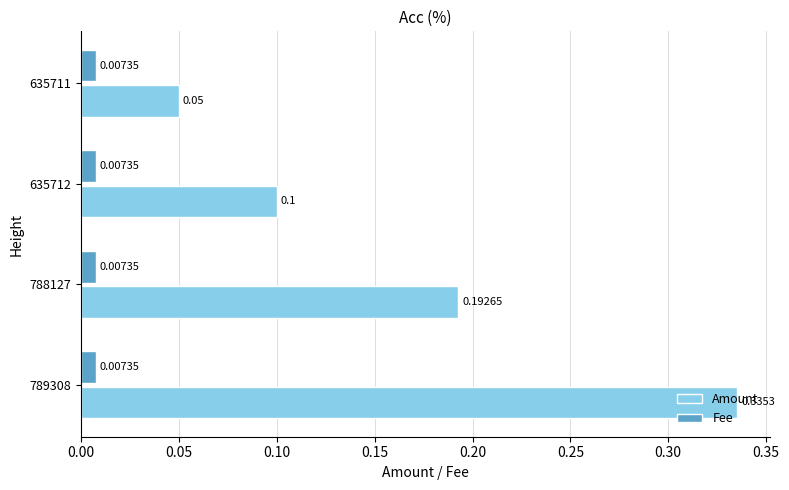

What is the sum of all Amount values?

0.7